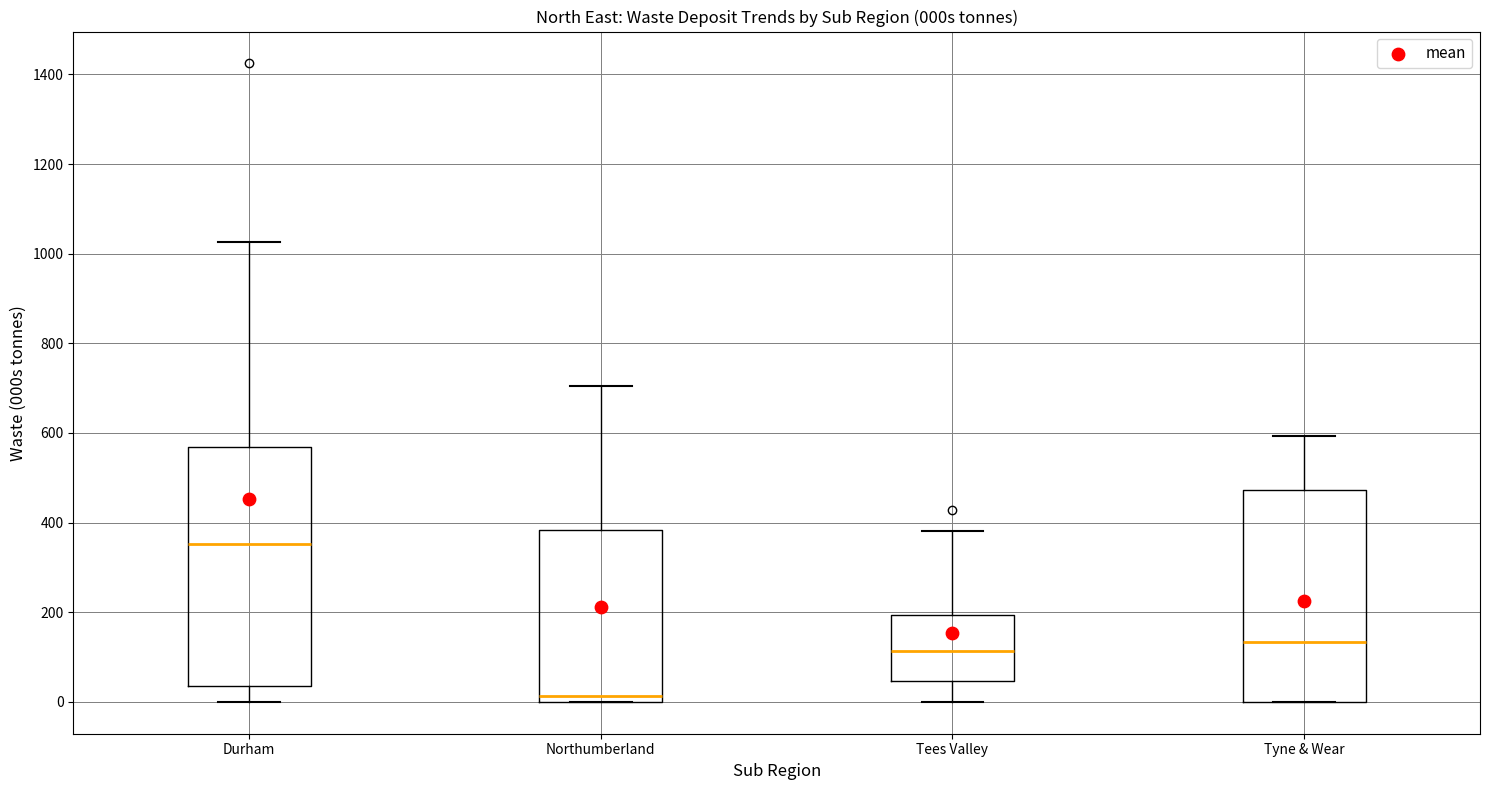

Which box has the lowest median line?

Northumberland